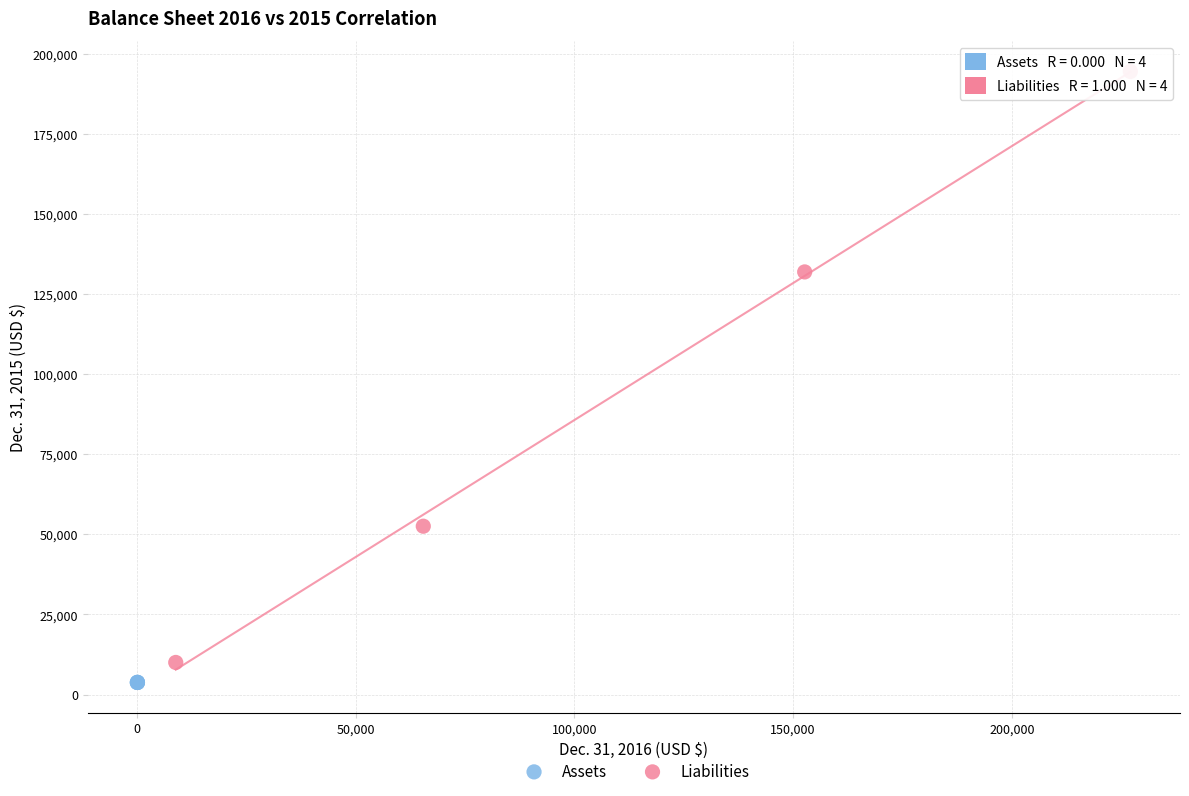

Which series contains the lowest Y value?

Assets